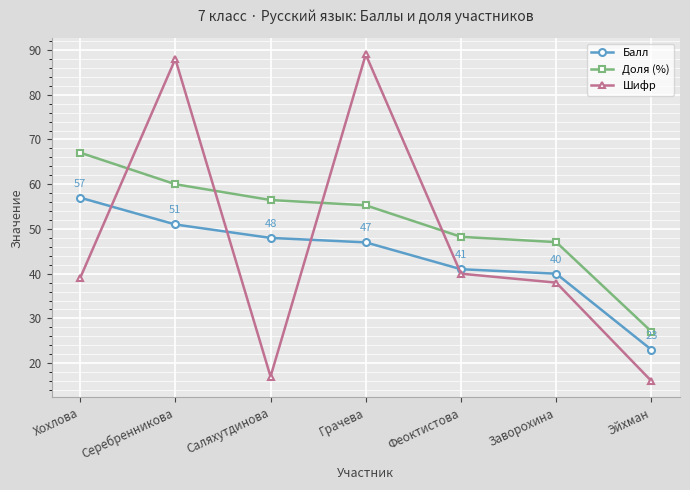

What position from the right is Хохлова?

7